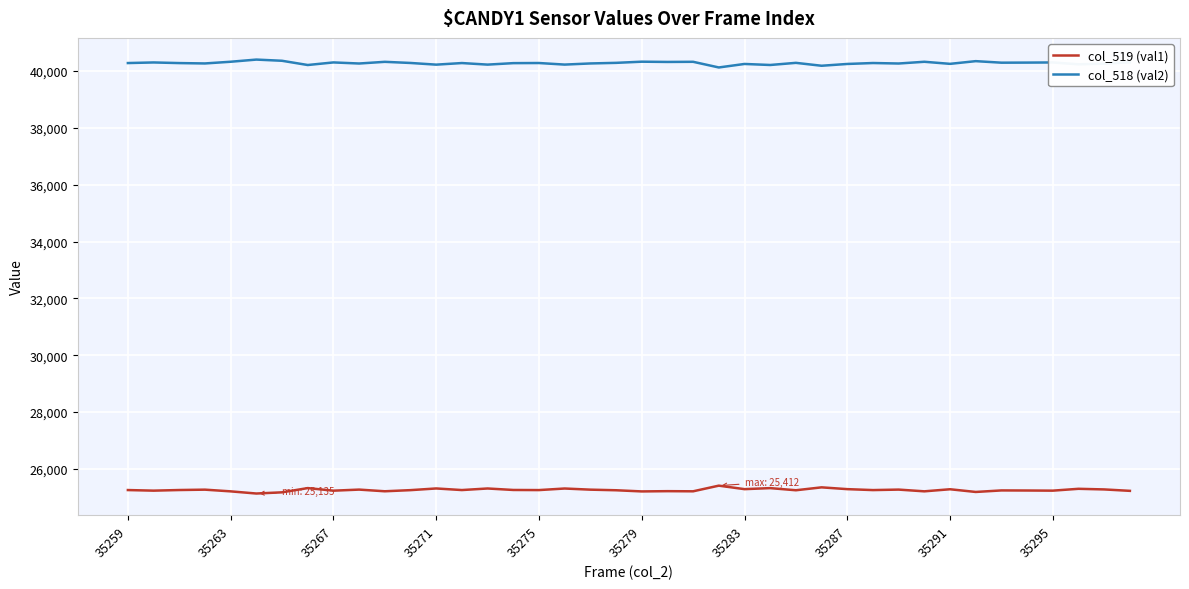

True or false: col_518 (val2) and col_519 (val1) cross at least once.

False